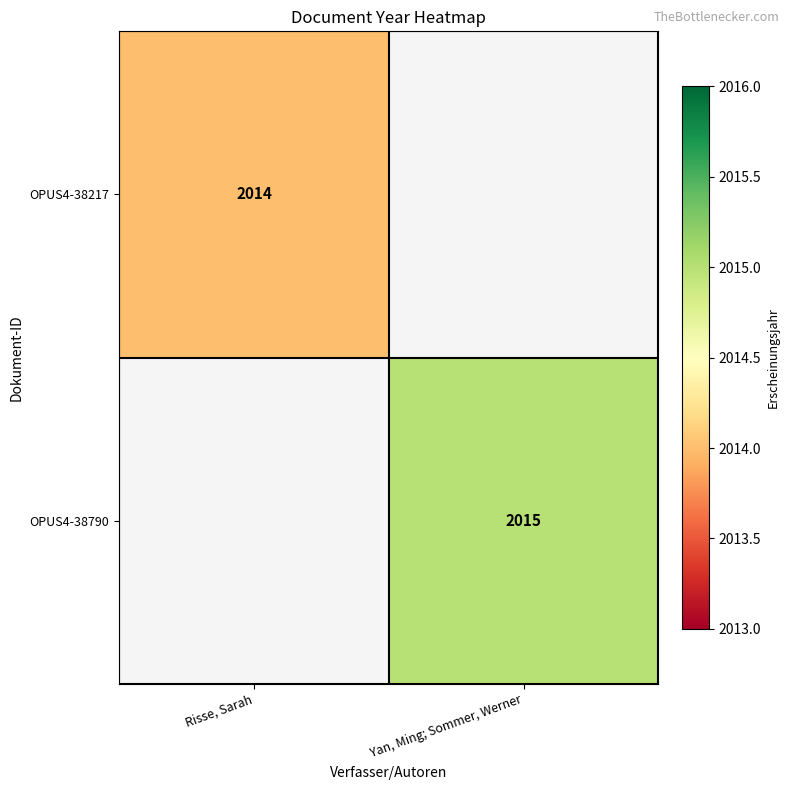

At which category does the chart reach its peak across all series?

Yan, Ming; Sommer, Werner